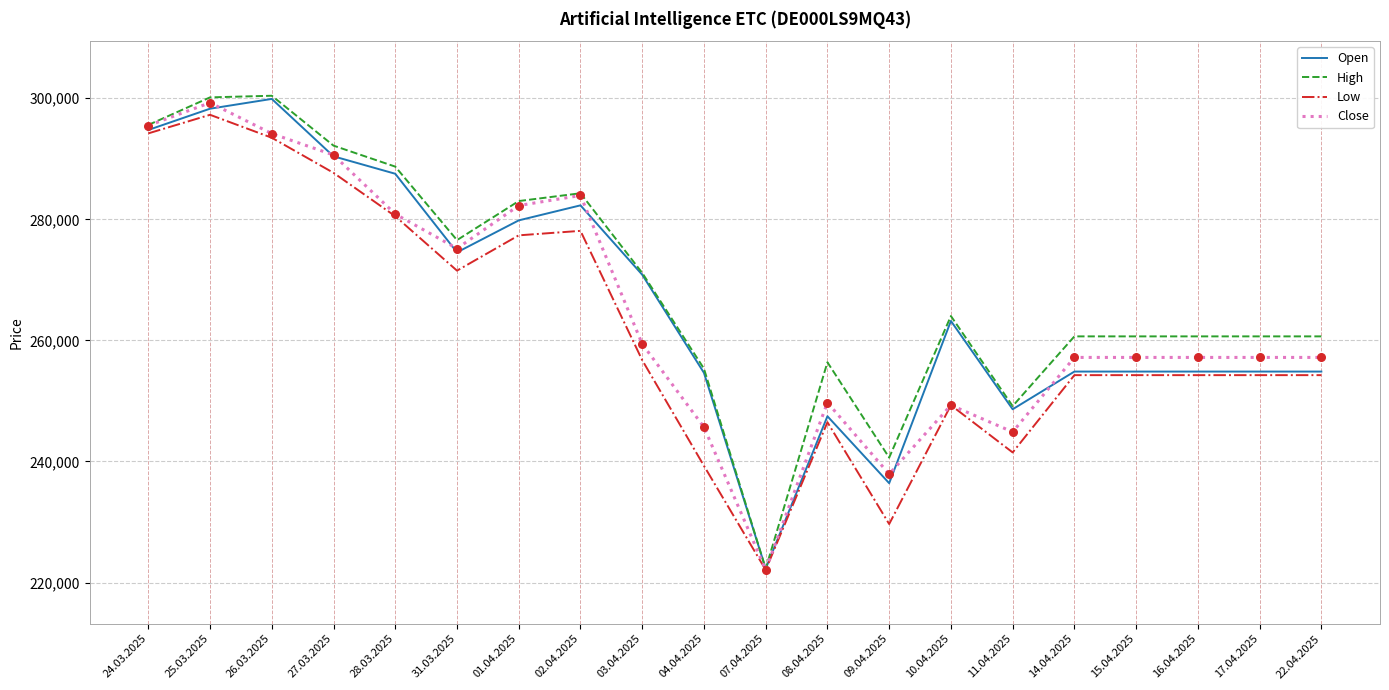

Is the value of Close at 15.04.2025 greater than the value of Open at 08.04.2025?

Yes